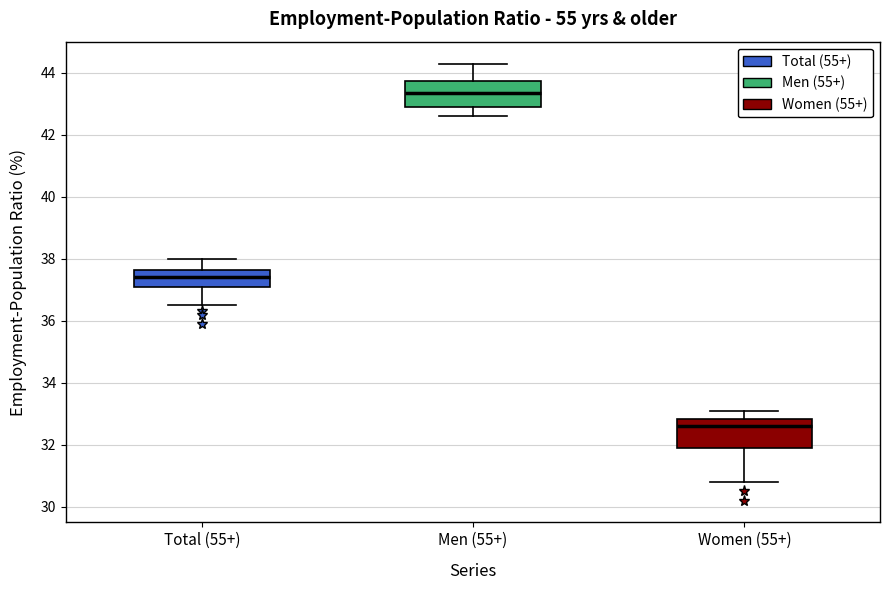

Reading left to right, transcribe this box plot: for each box, give where its median line is, the range the box spans, and where its two whiskers end, as read against the y-axis. The values are not printed on the chart, so give them approximately, as read against the axis.

Total (55+): median 37.4, box 37.2 to 37.6, whiskers 36.6 to 38.0
Men (55+): median 43.4, box 43.0 to 43.8, whiskers 42.6 to 44.4
Women (55+): median 32.6, box 32.0 to 32.8, whiskers 30.8 to 33.2